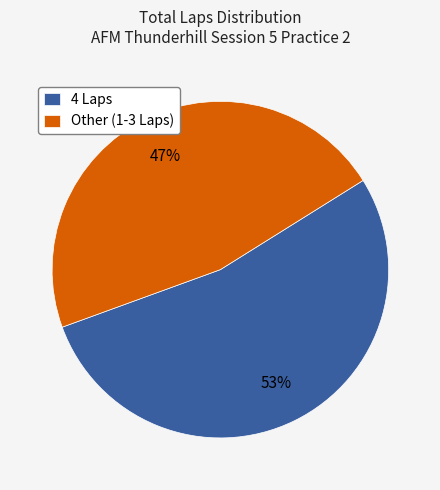

True or false: 4 Laps accounts for 64% of the total.

False